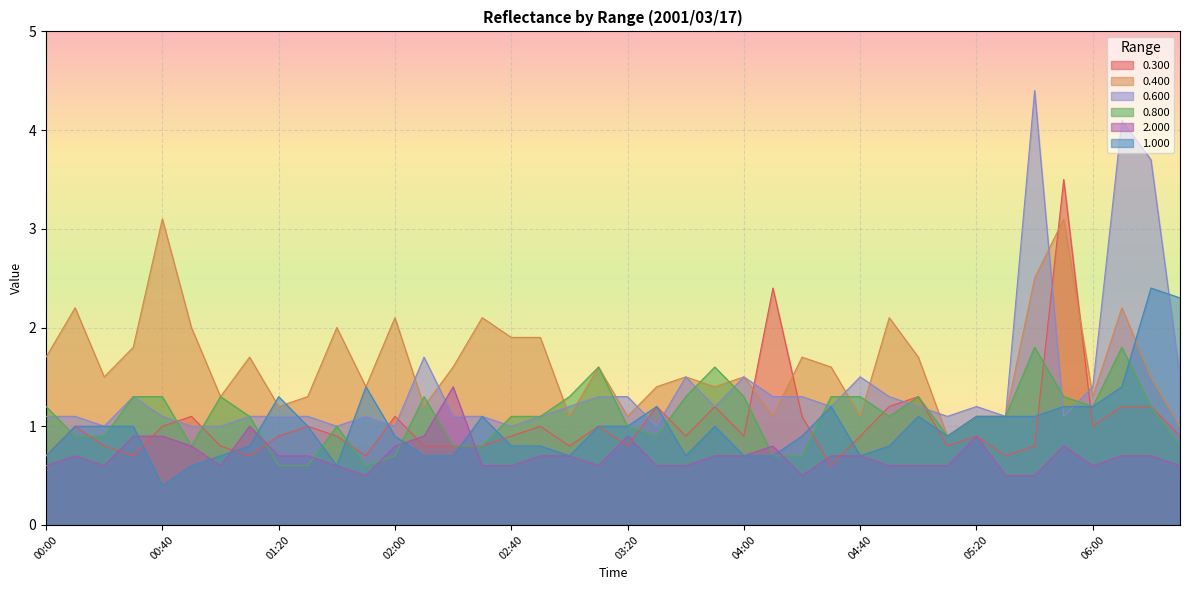

How many interior local valleys does the 2.000 series have?

6